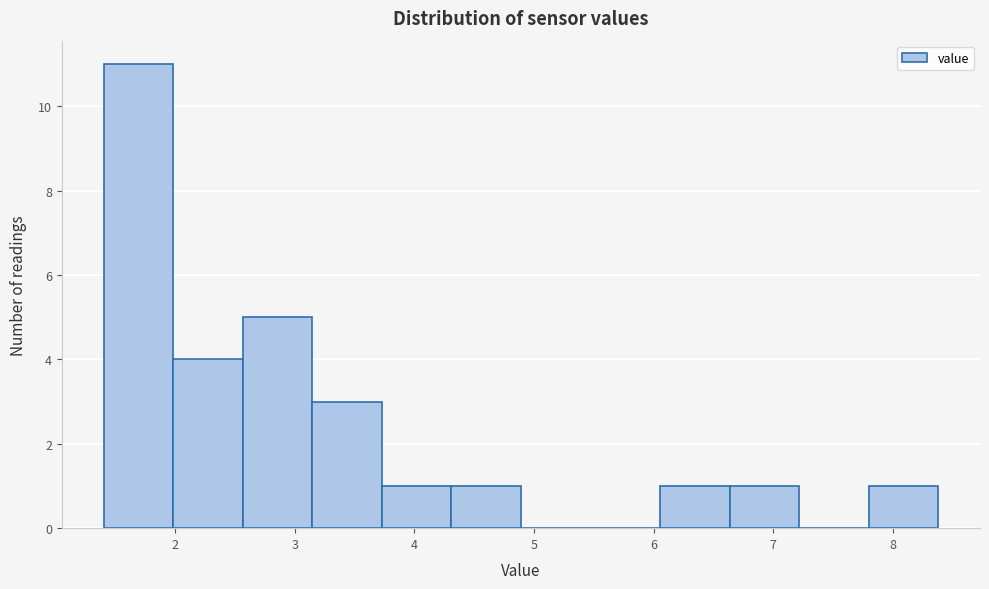

Which range on the x-axis has the tallest bar?

1.4 to 2.0